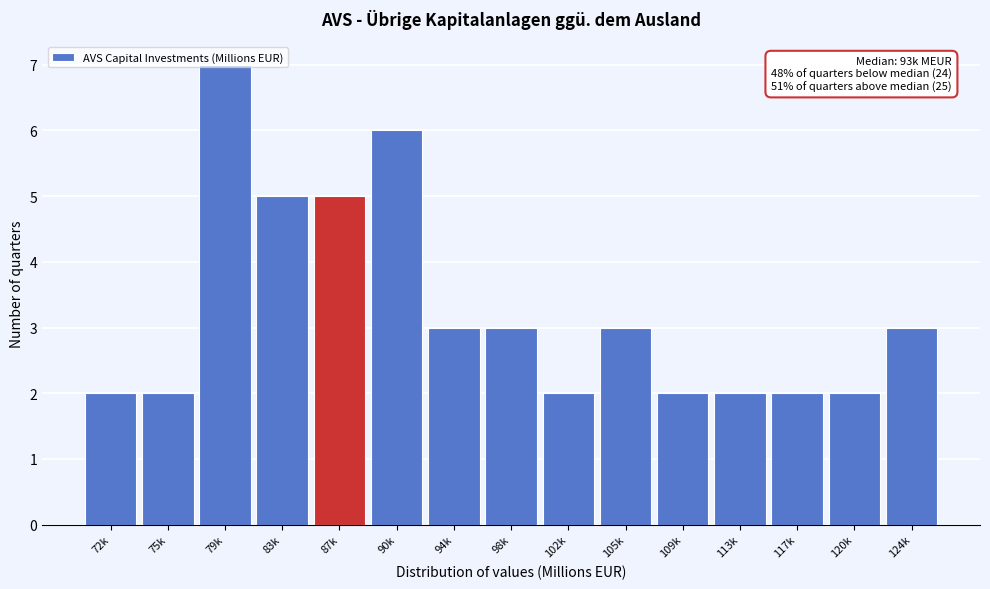

What is the difference between the maximum and second lowest values?

5